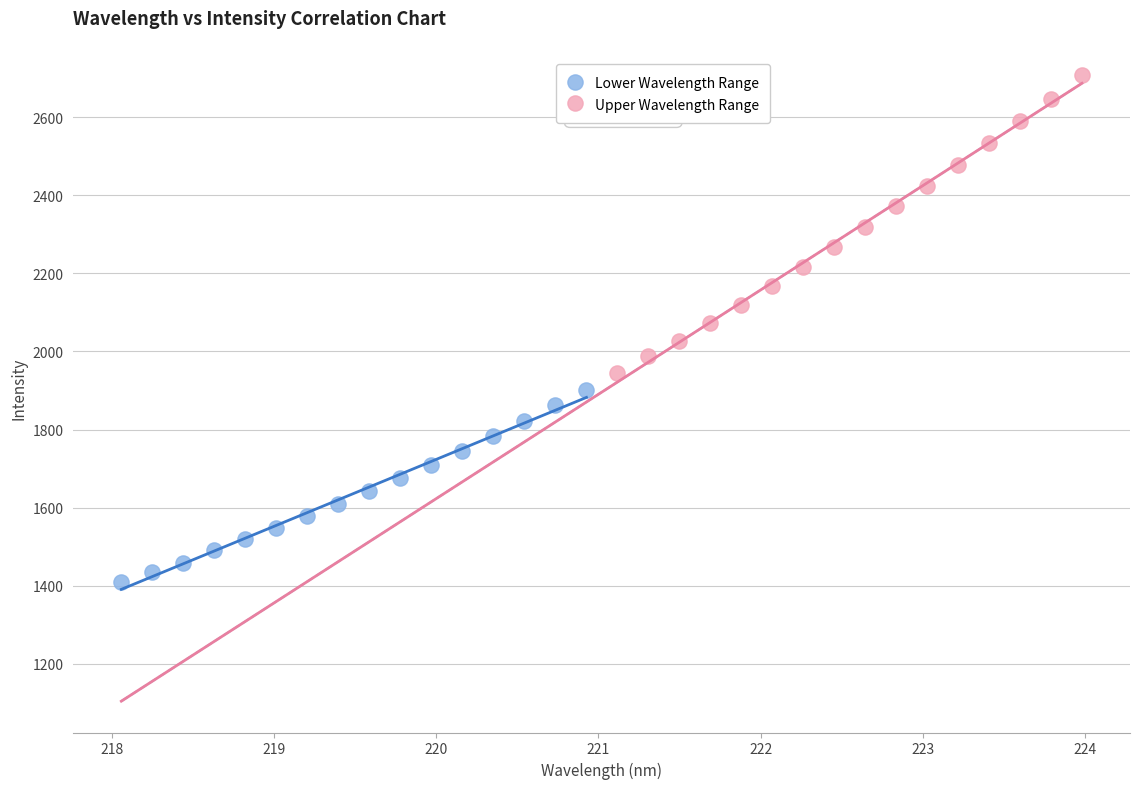

Which series contains the lowest Y value?

Lower Wavelength Range